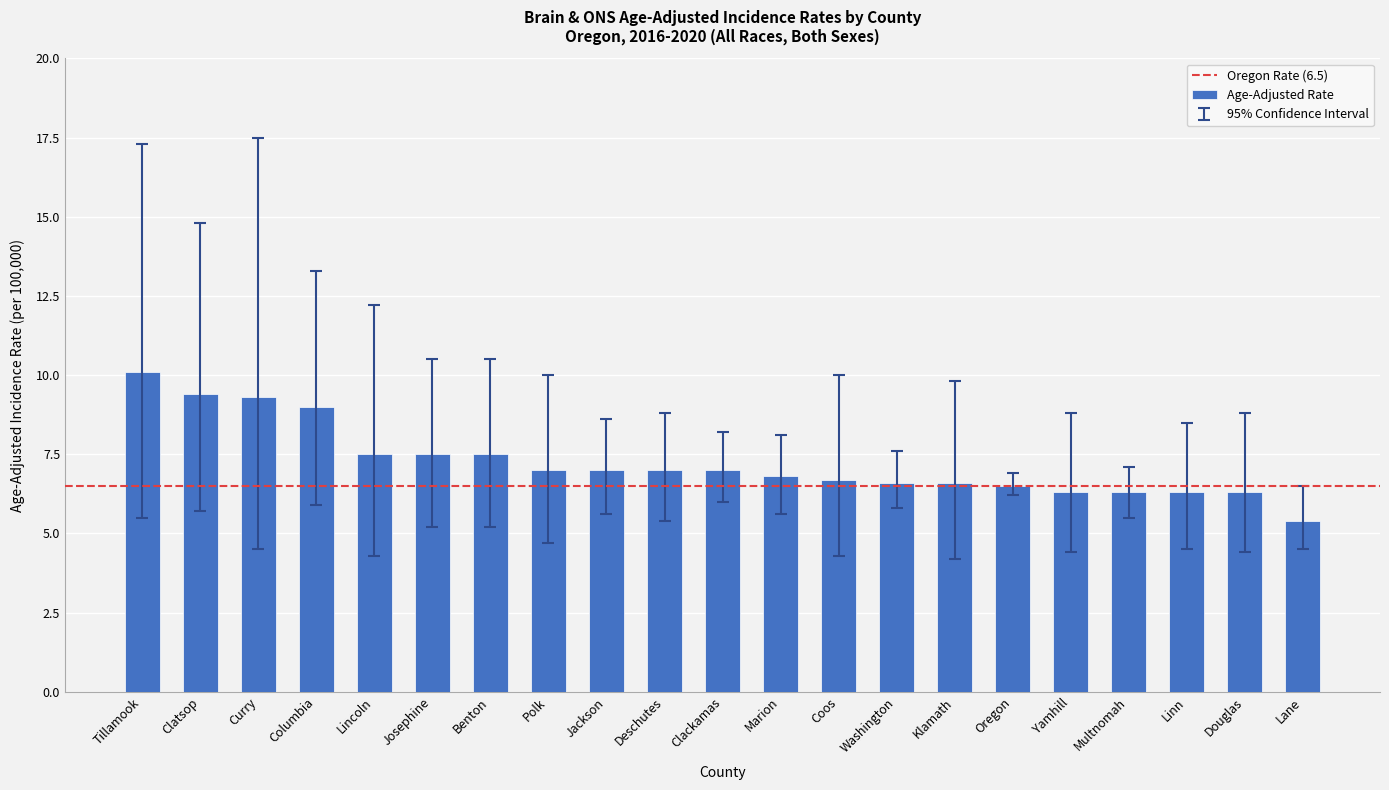

What is the value of the 6th bar from the left?

7.5